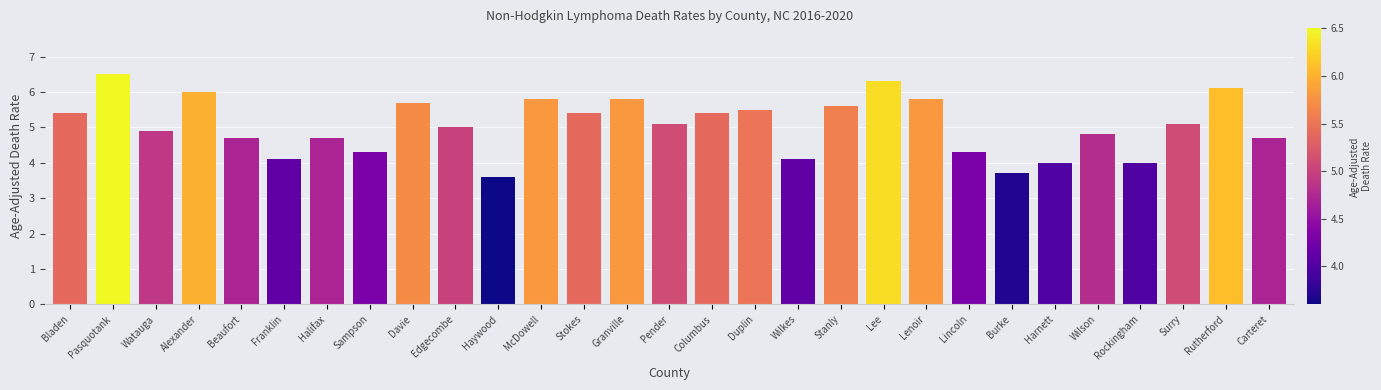

The chart shows a value of 6.9 at Wilkes. True or false?

False